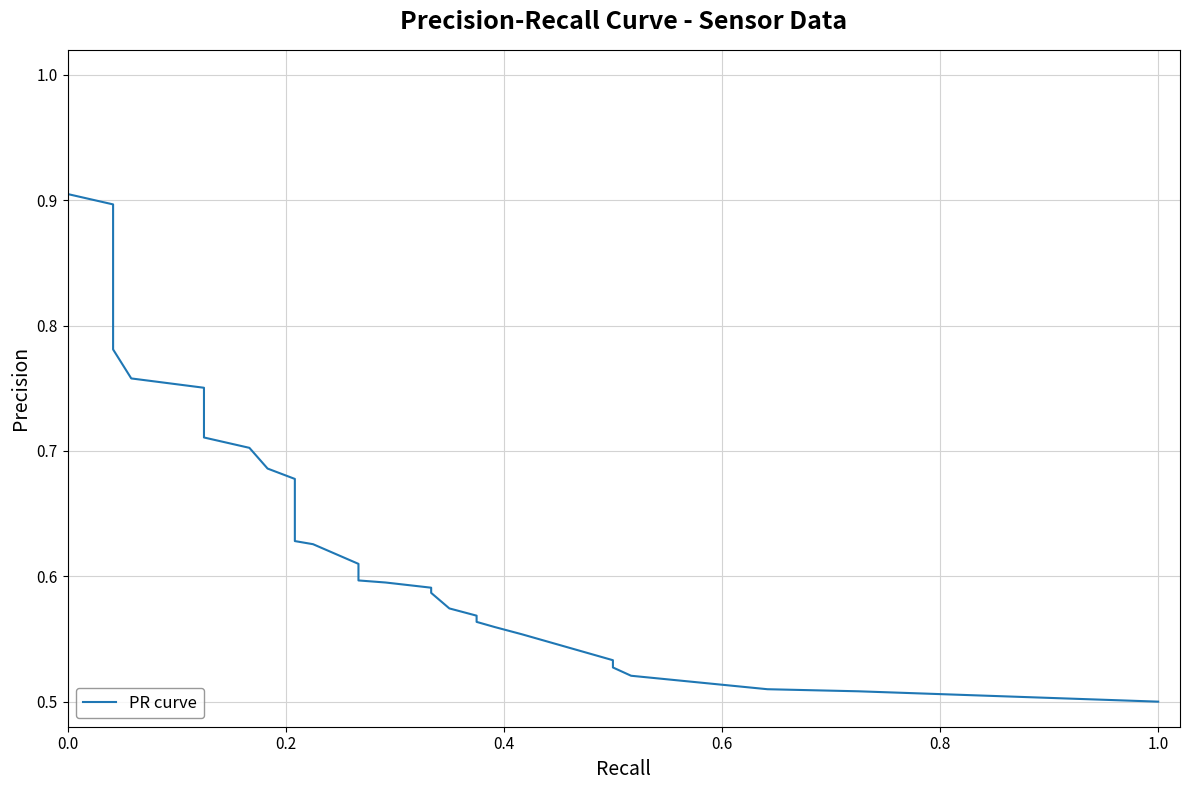

How many values are between 0 and 1?

40